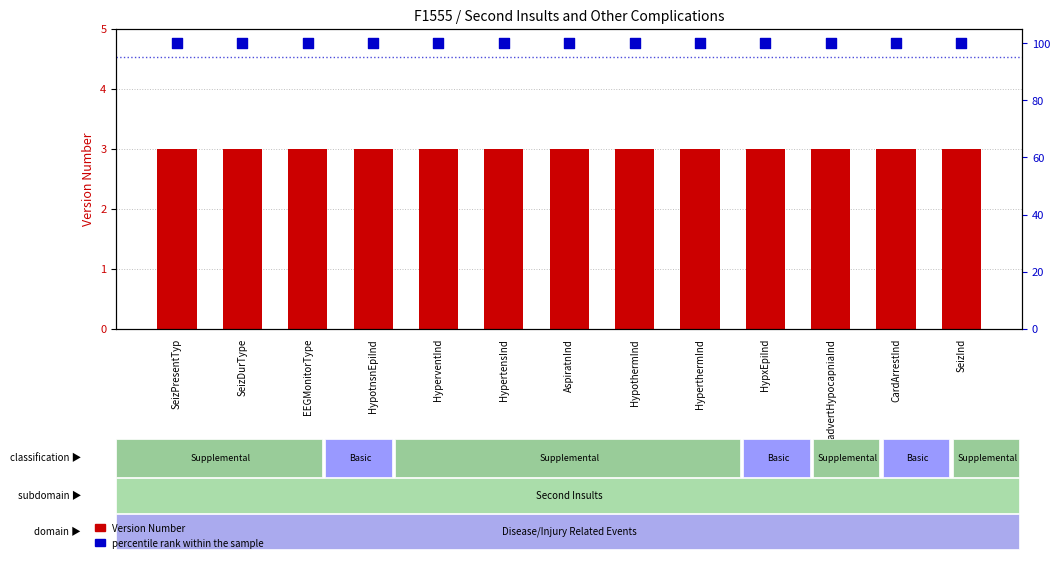

Which series reaches the maximum Y coordinate?

percentile rank within the sample